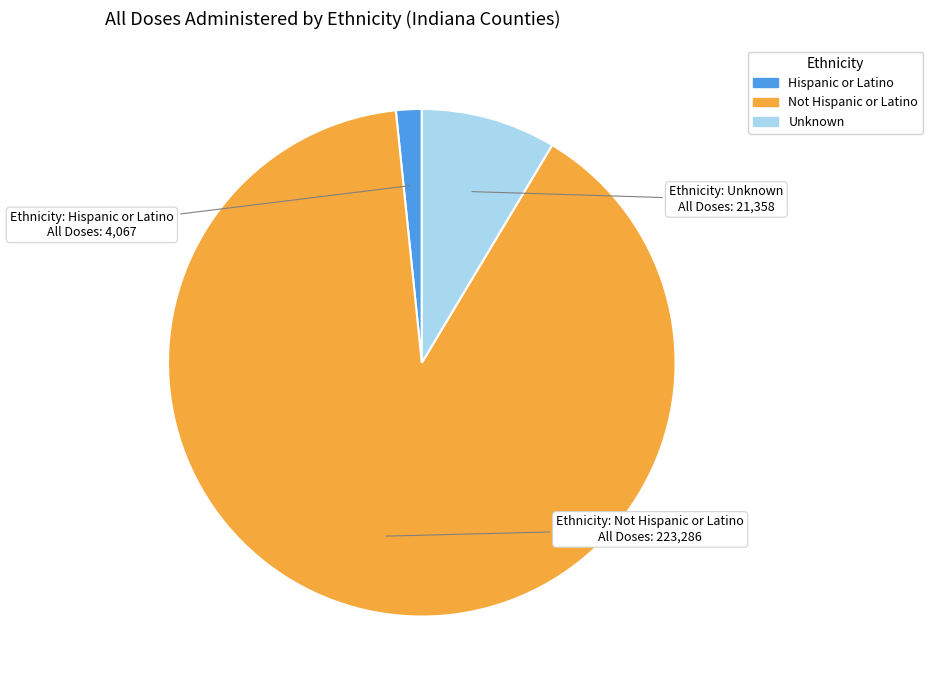

Is there any slice that represents more than half of the pie?

Yes